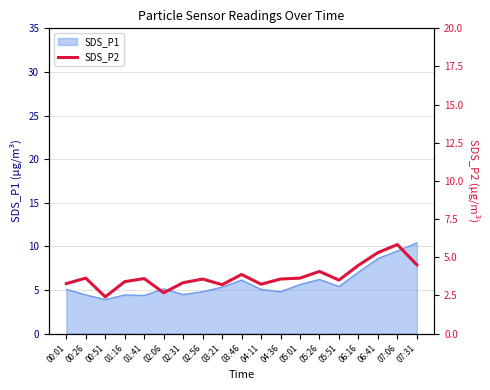

Between 04:36 and 06:41, which is larger?

06:41